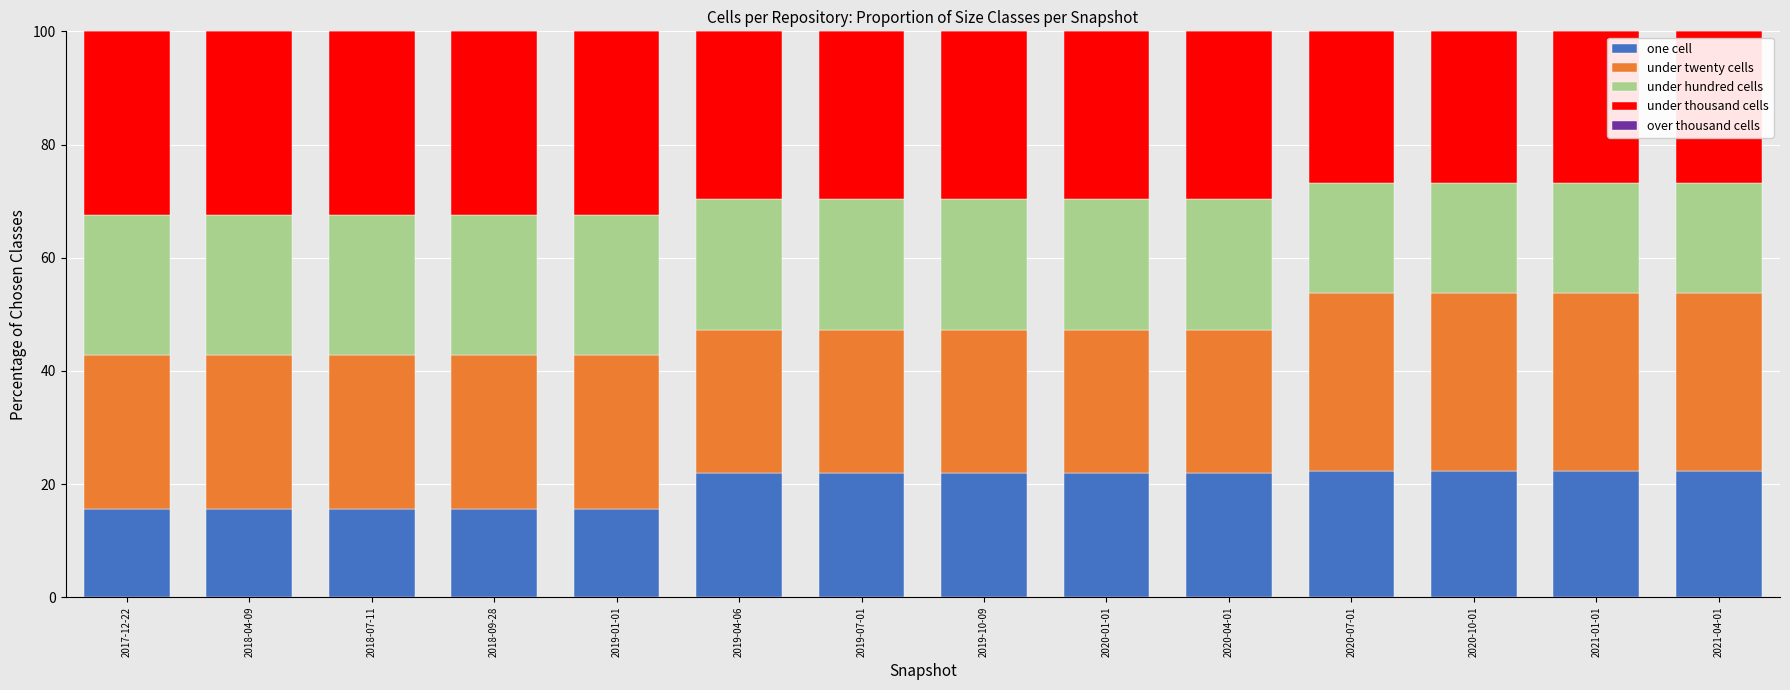

What is the total value across all series at 2020-10-01?

100.0